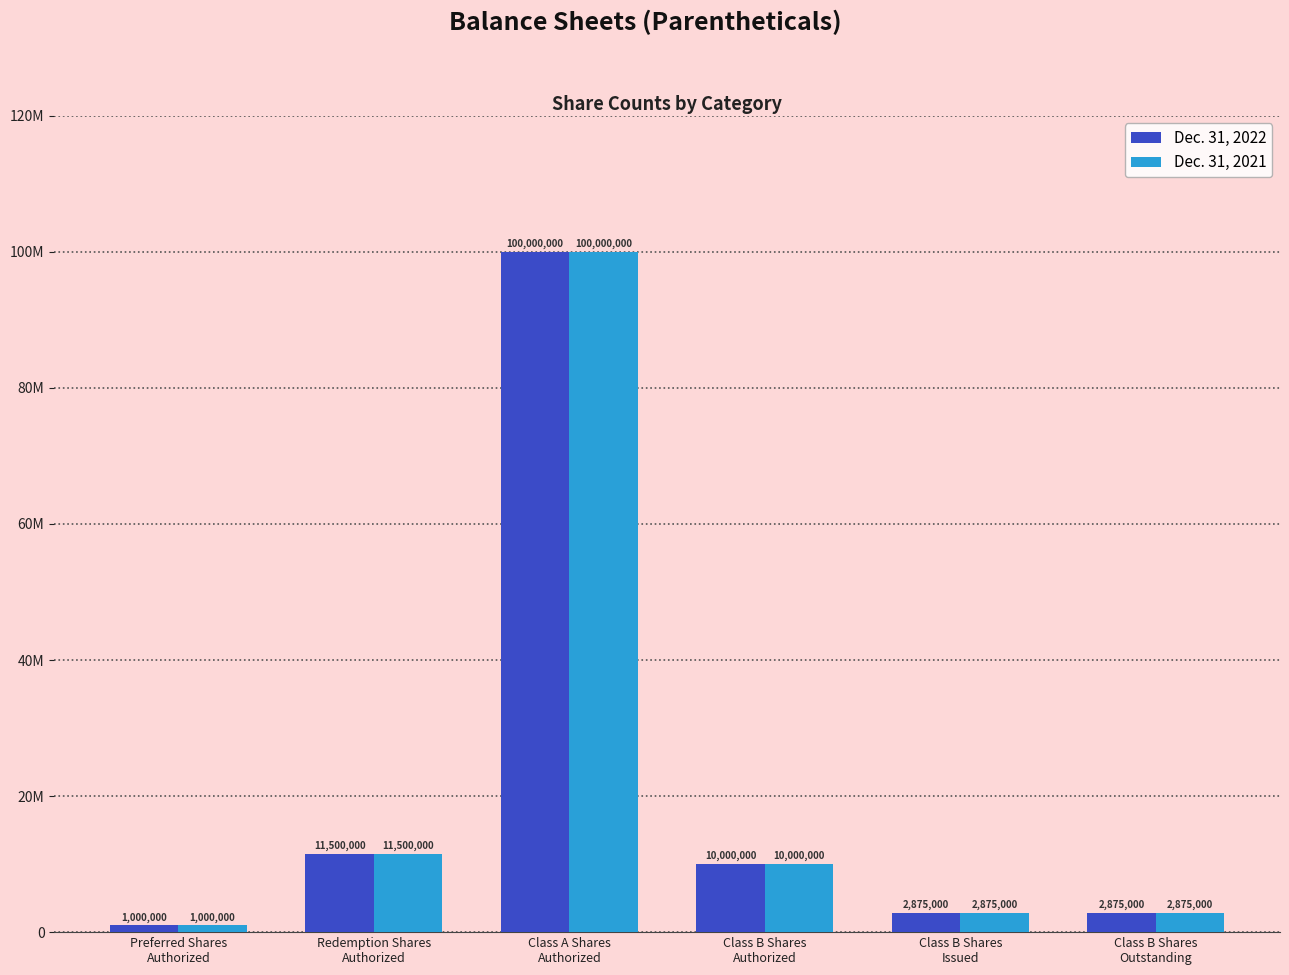

Which category has the highest value in the Dec. 31, 2022 series?

Class A Shares
Authorized